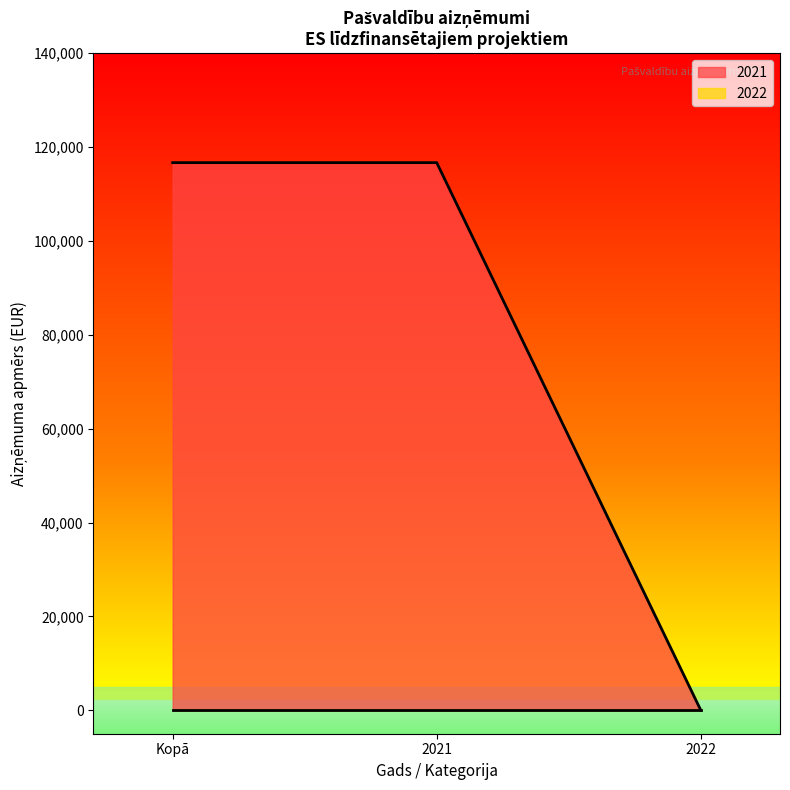

What is the change in value from 2021 to 2022?

-116690